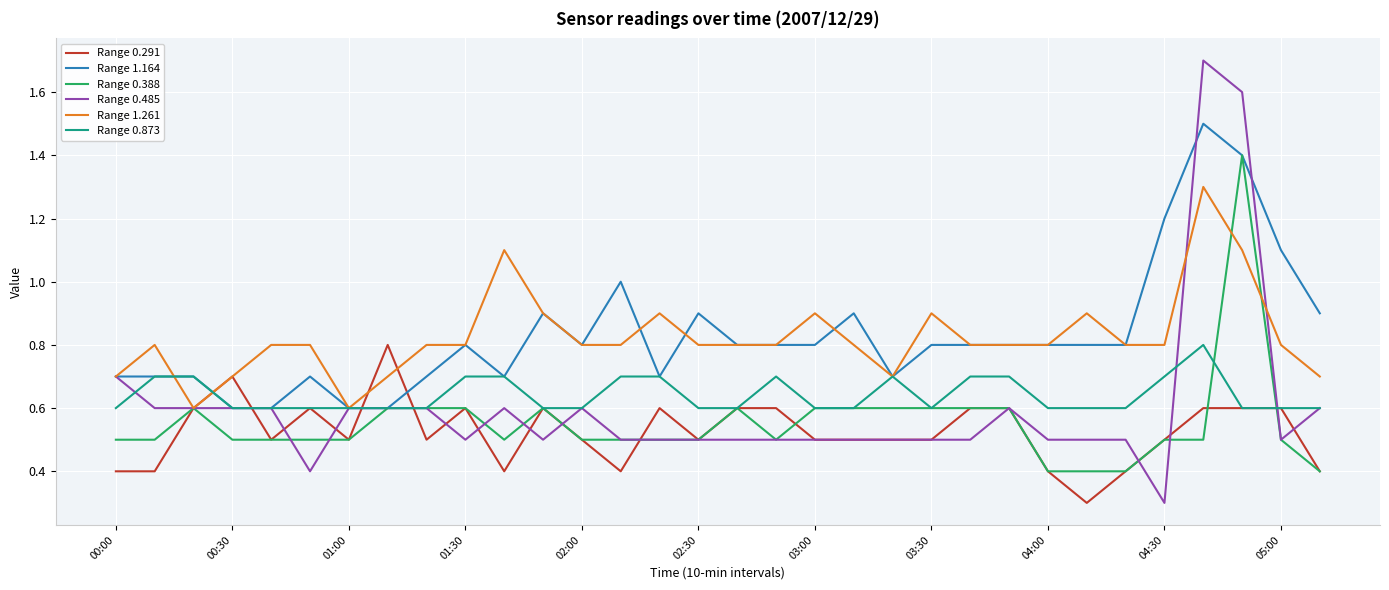

How many lines are shown in the chart?

6